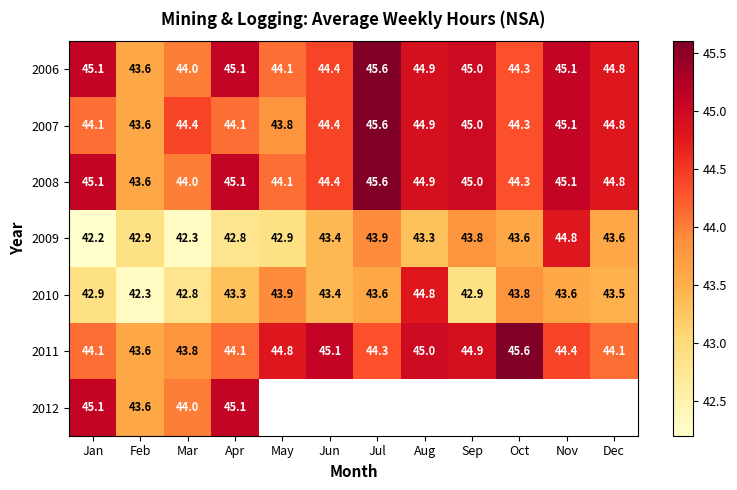

What is the difference between the second highest and second lowest values in the 2010 series?

1.1